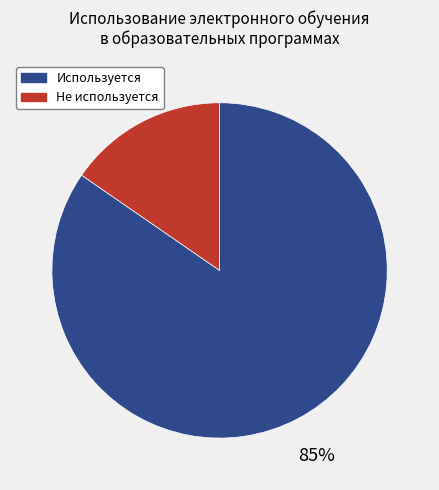

Which slice is the largest?

Используется